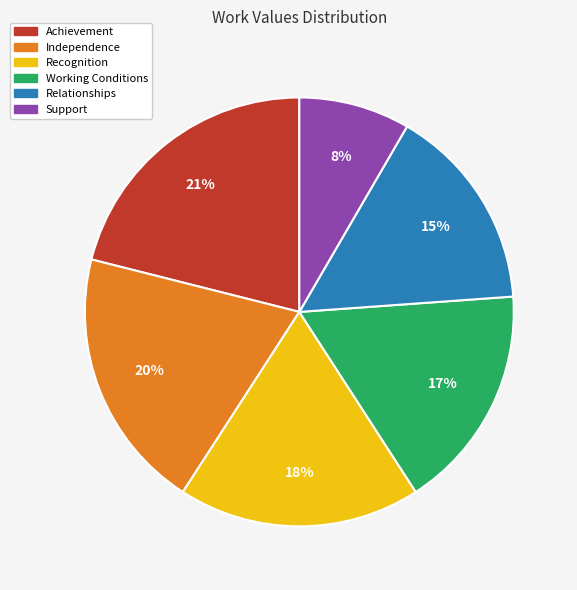

To the nearest percent, what is the average slice percentage?

17%